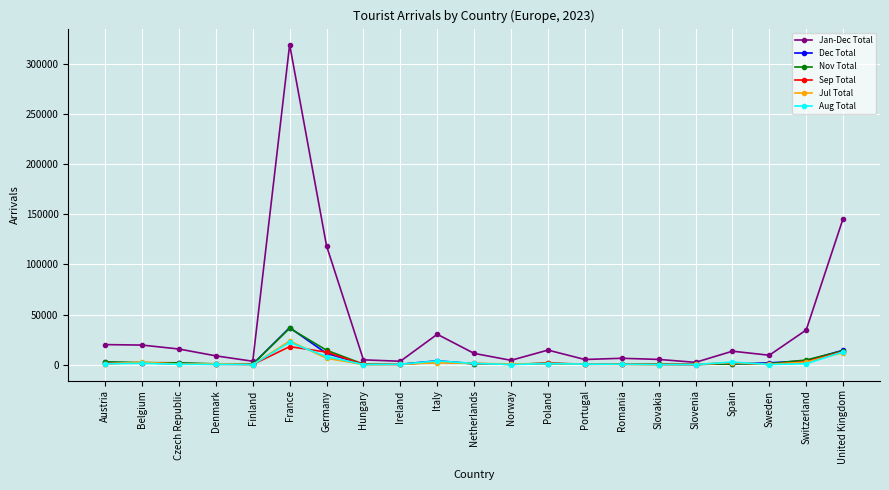

The Jan-Dec Total series shows 14524 at Poland. True or false?

True